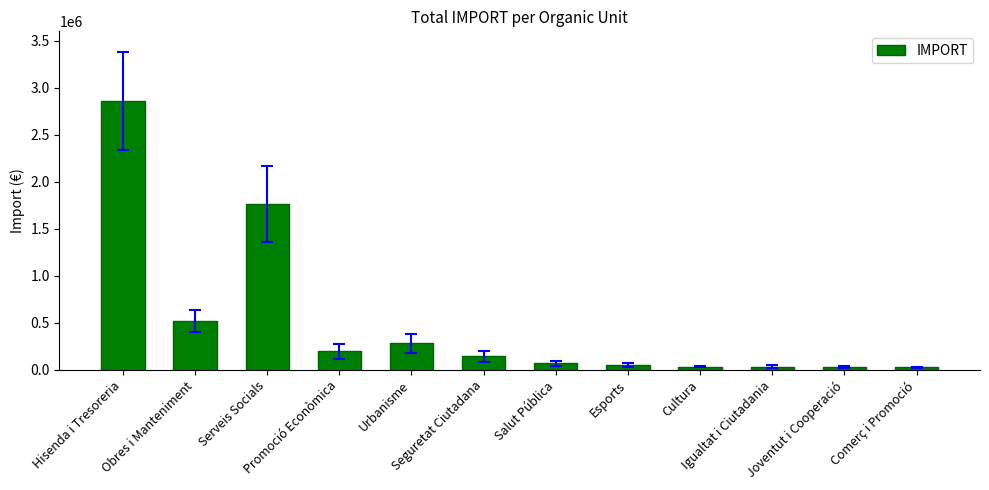

What is the difference between the second highest and second lowest values?

1733981.1